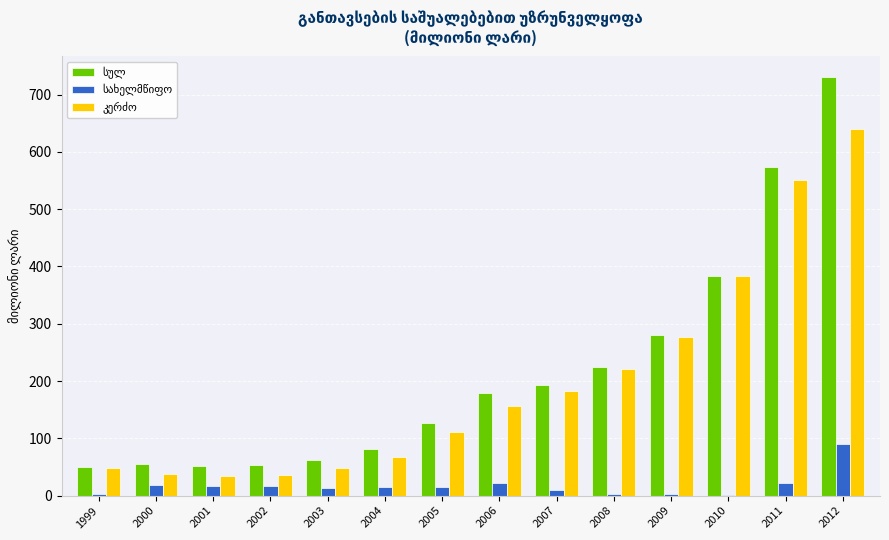

What is the total value across all series at 2011?

1147.6